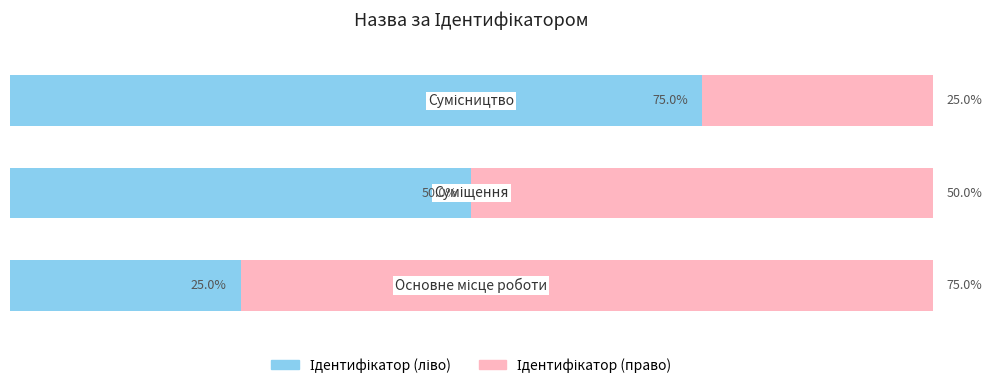

At how many categories does at least one series exceed 36?

3